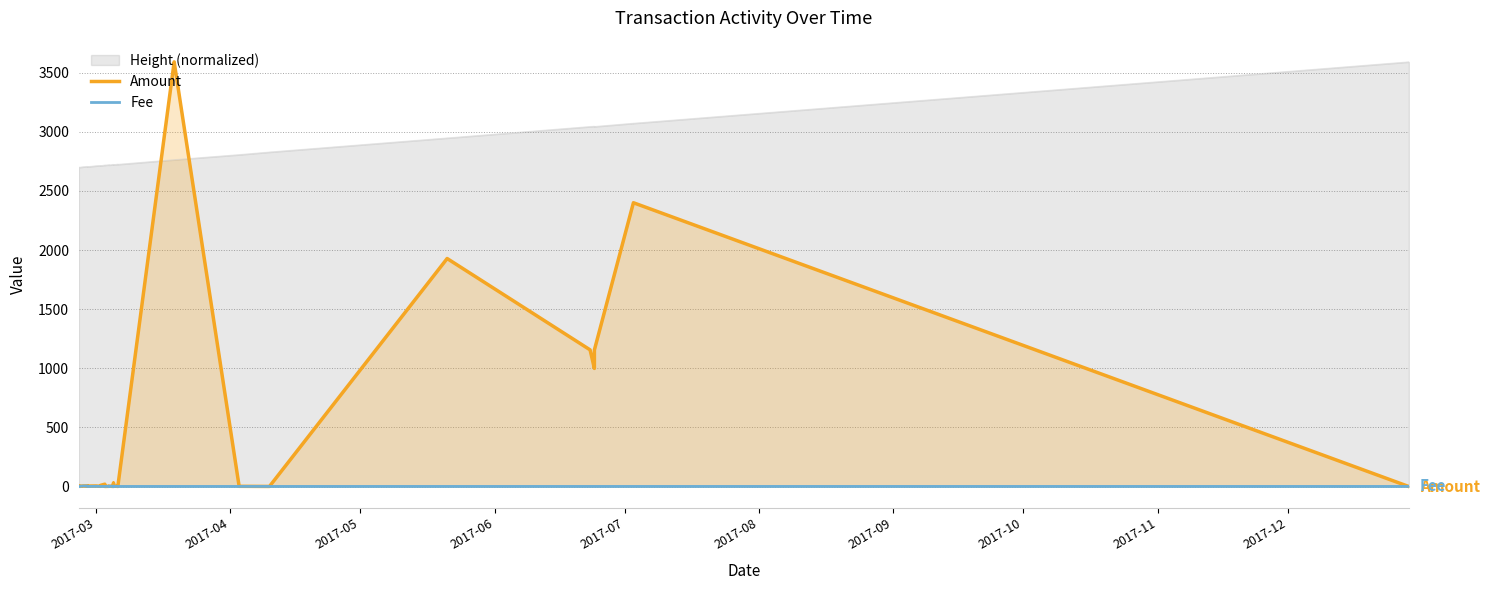

Reading left to right, extract all data points from this chart.

Amount: 2.0	7.0	3.0	2.0	5.0	6.0	4.0	5.0	2.0	2.0	3.0	10.0	20.0	1.0	2.0	2.0	3.0	3.0	1.0	4.0	2.0	29.0	3.0	2.0	3.0	1.0	1.0	3589.8	3590.8	2.0	1.0	1927.5	1928.5	1156.0	998.7	999.7	1155.0	2399.0	2400.0	0.0
Fee: 1.0	1.0	1.0	2.0	5.0	5.0	1.0	2.0	1.0	1.0	1.0	1.0	1.0	1.0	2.0	2.0	1.0	3.0	3.0	1.0	2.0	1.0	3.0	1.0	1.0	1.0	1.0	1.0	1.0	1.0	1.0	1.0	1.0	1.0	1.0	1.0	1.0	1.0	1.0	1.0